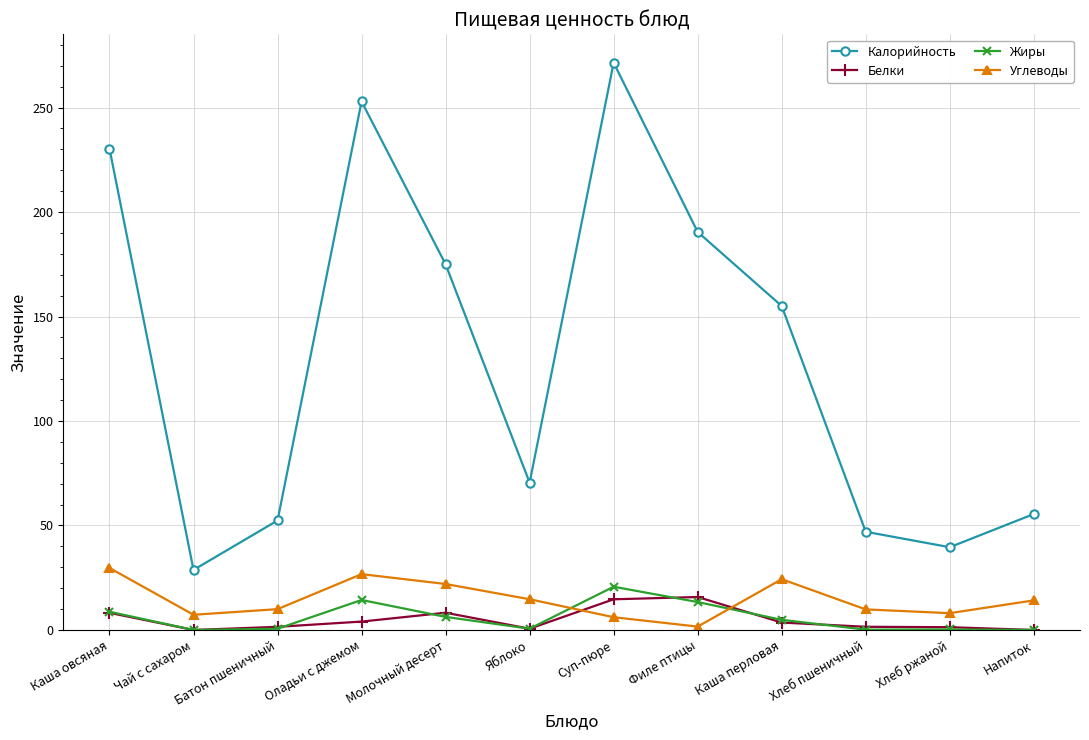

True or false: Белки and Калорийность intersect in this chart.

False